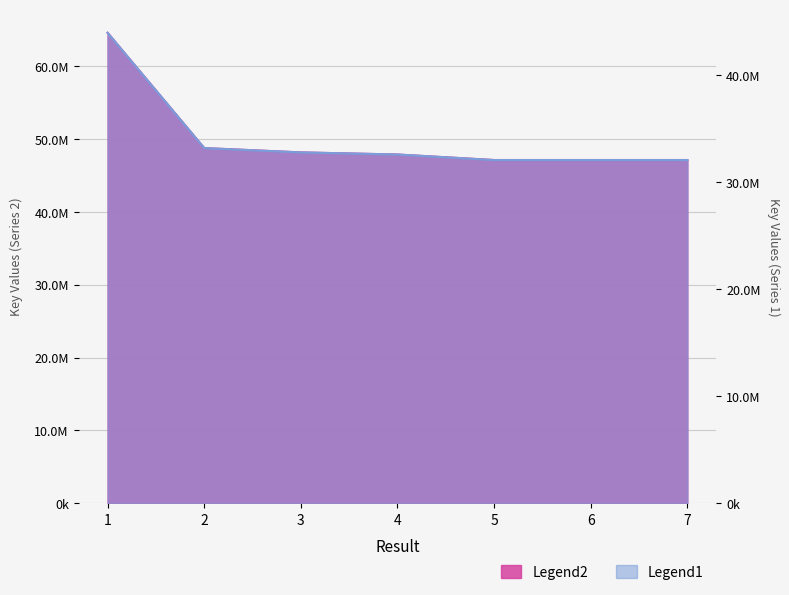

Reading right to left, what are all the values shown in this chart?

Legend1: 47136087.0	47136388.0	47136193.0	47895489.0	48184996.0	48781376.0	64618961.0
Legend2: 32052539.2	32052743.8	32052611.2	32568932.5	32765797.3	33171335.7	43940893.5